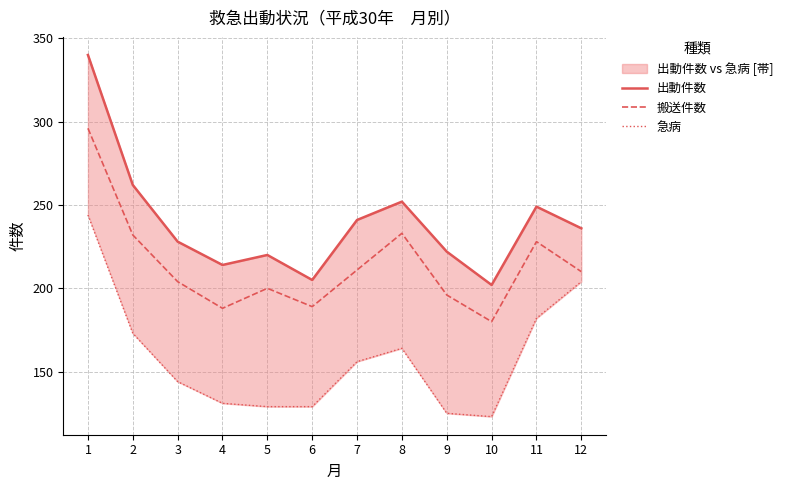

Is it true that 搬送件数 equals 296 at 1?

True